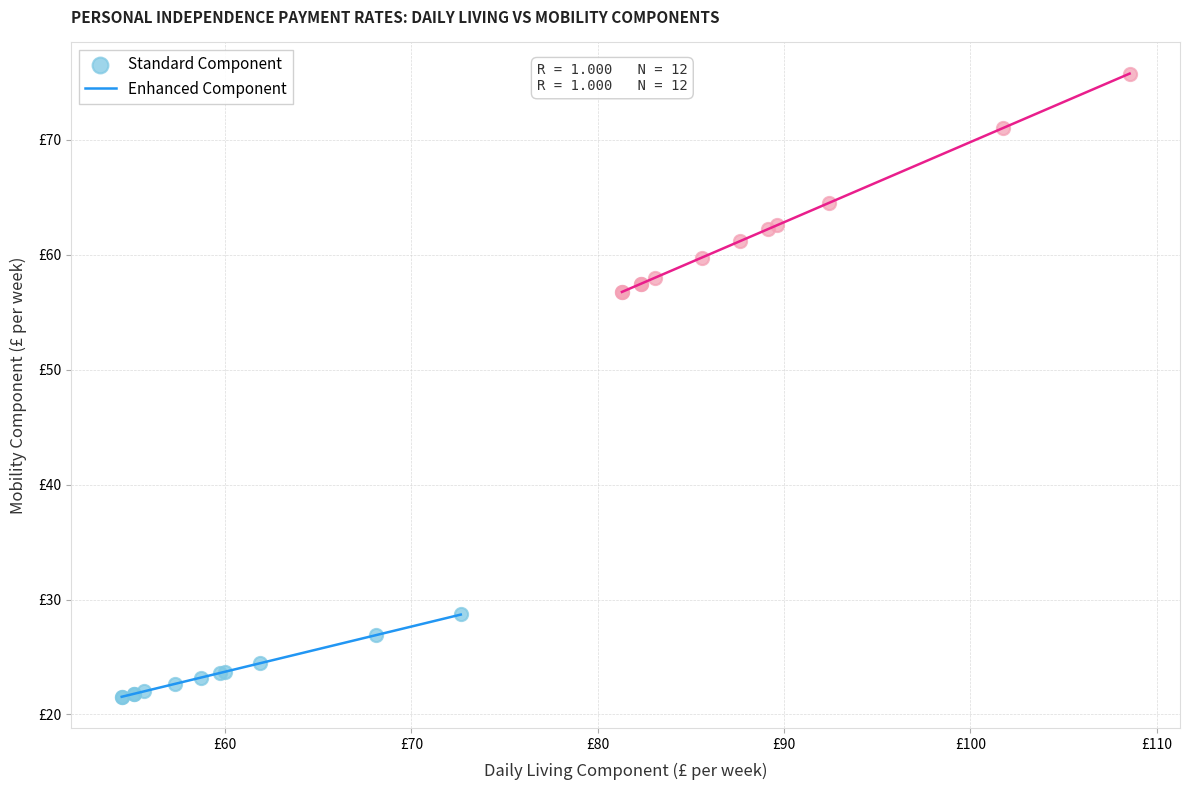

What are all the series names shown in the legend?

Standard Component, Enhanced Component